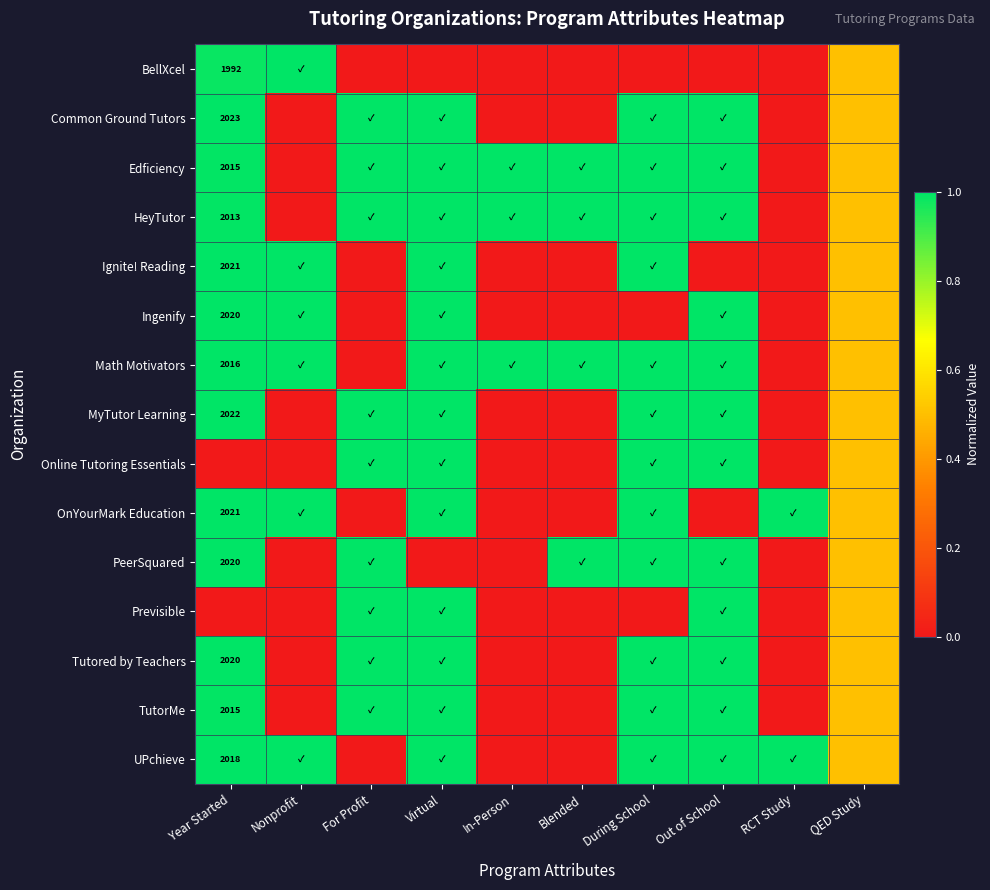

What is the difference between the second highest and second lowest values in the OnYourMark Education series?

1.0